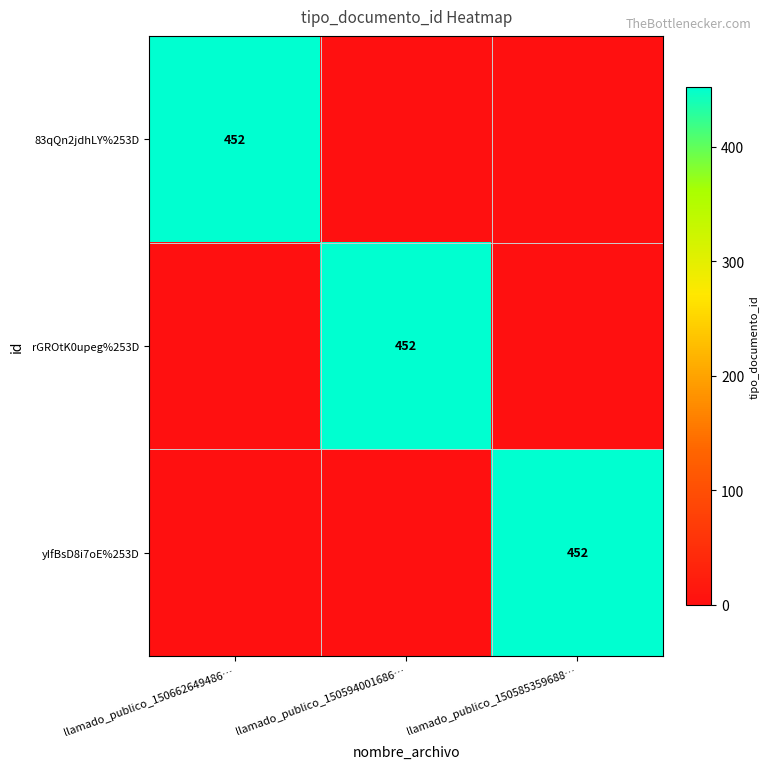

The rGROtK0upeg%253D series shows 270 at llamado_publico_150594001686…. True or false?

False